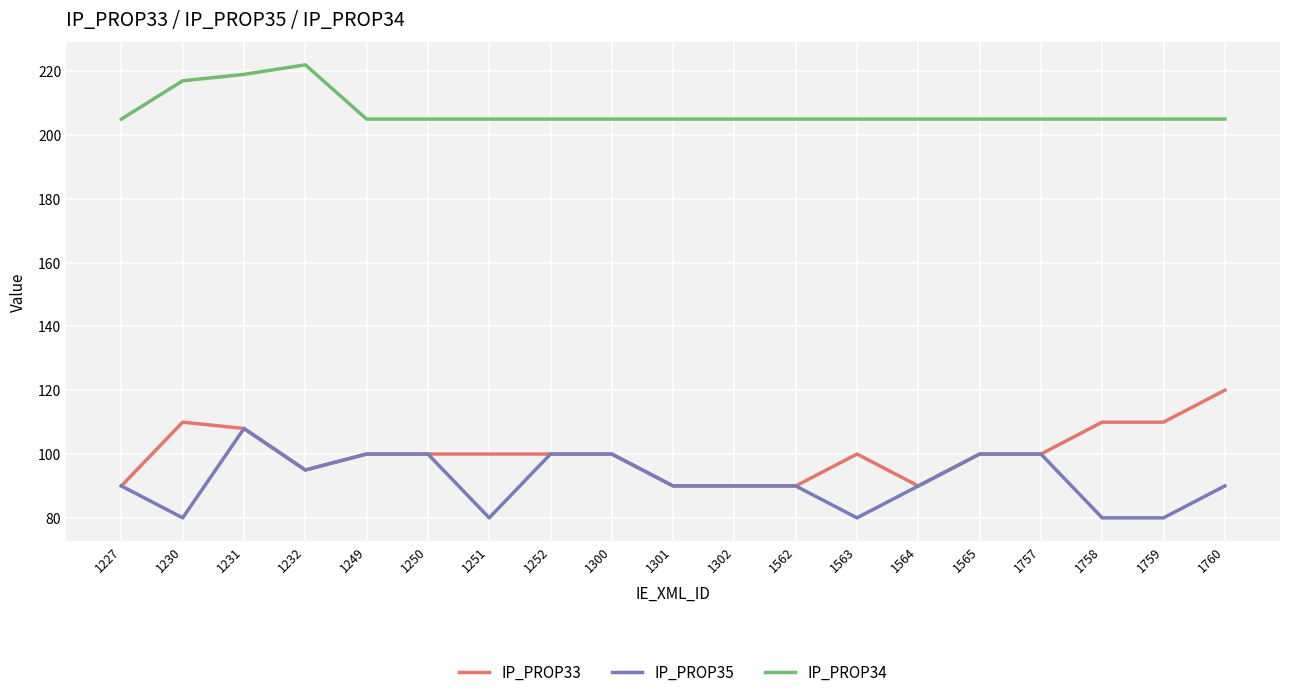

True or false: IP_PROP33 and IP_PROP34 intersect in this chart.

False